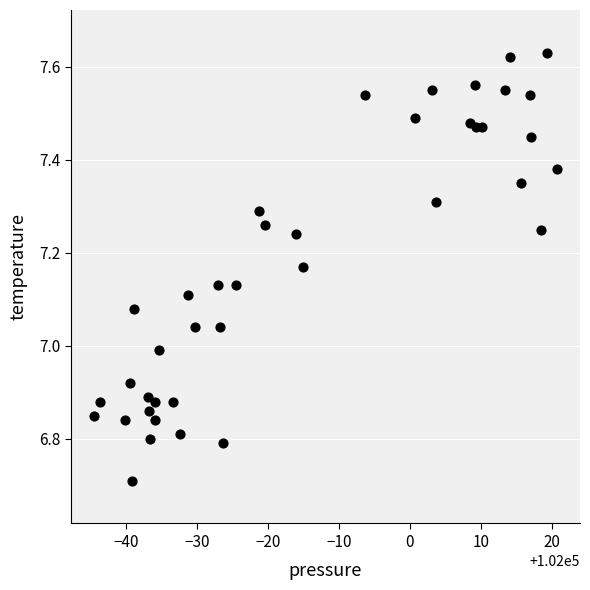

What is the range of X values (max minus min)?

65.2